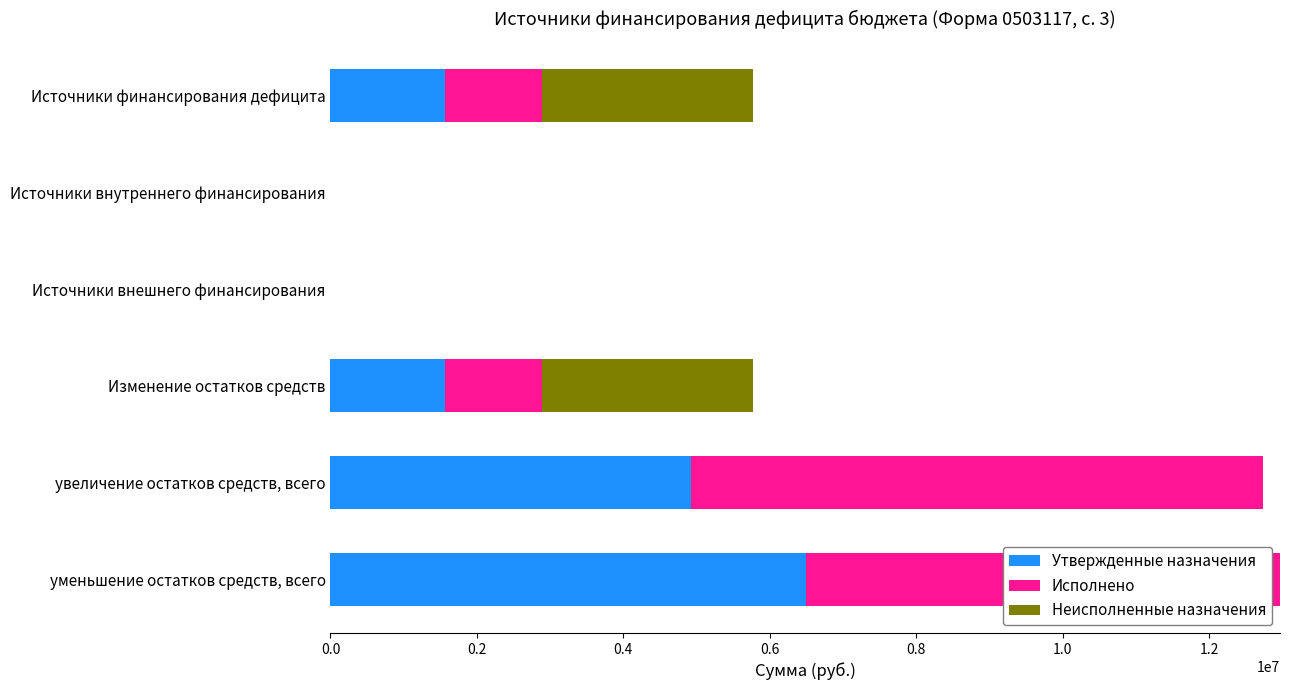

Which category has the highest value in the Утвержденные назначения series?

уменьшение остатков средств, всего